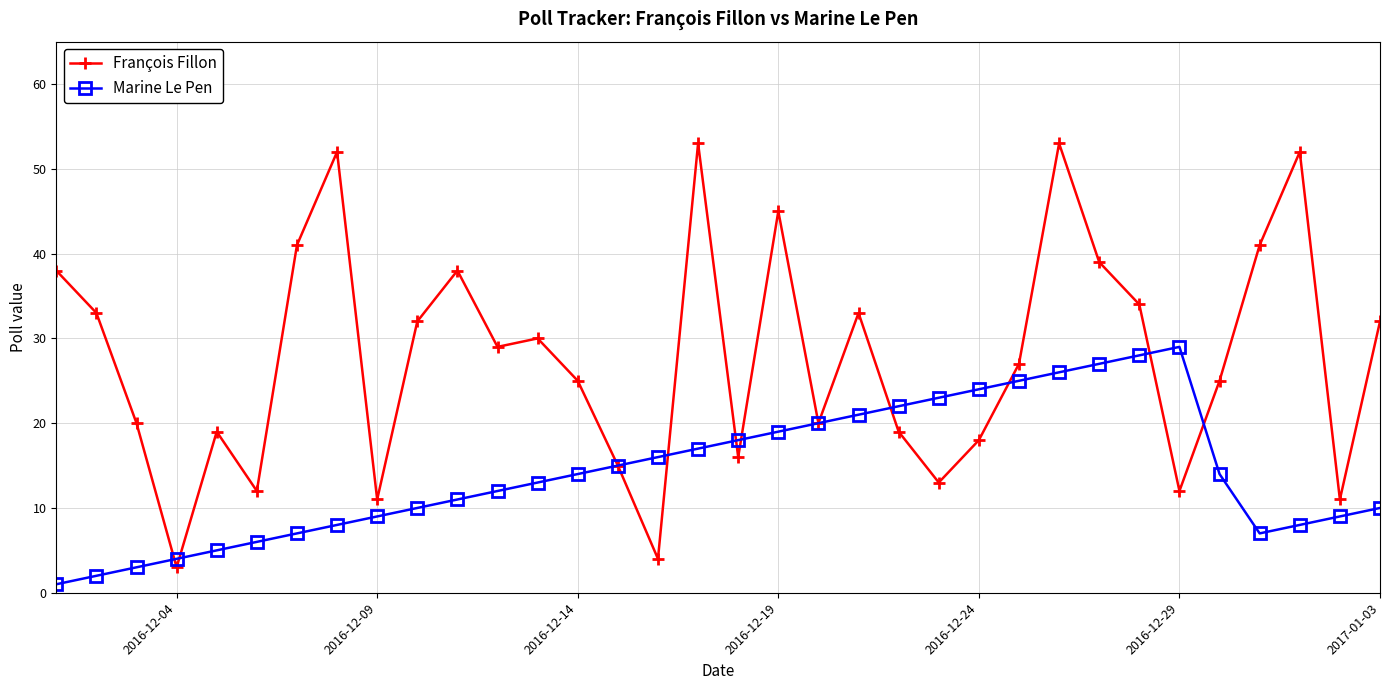

Which series has the widest spread of values?

François Fillon